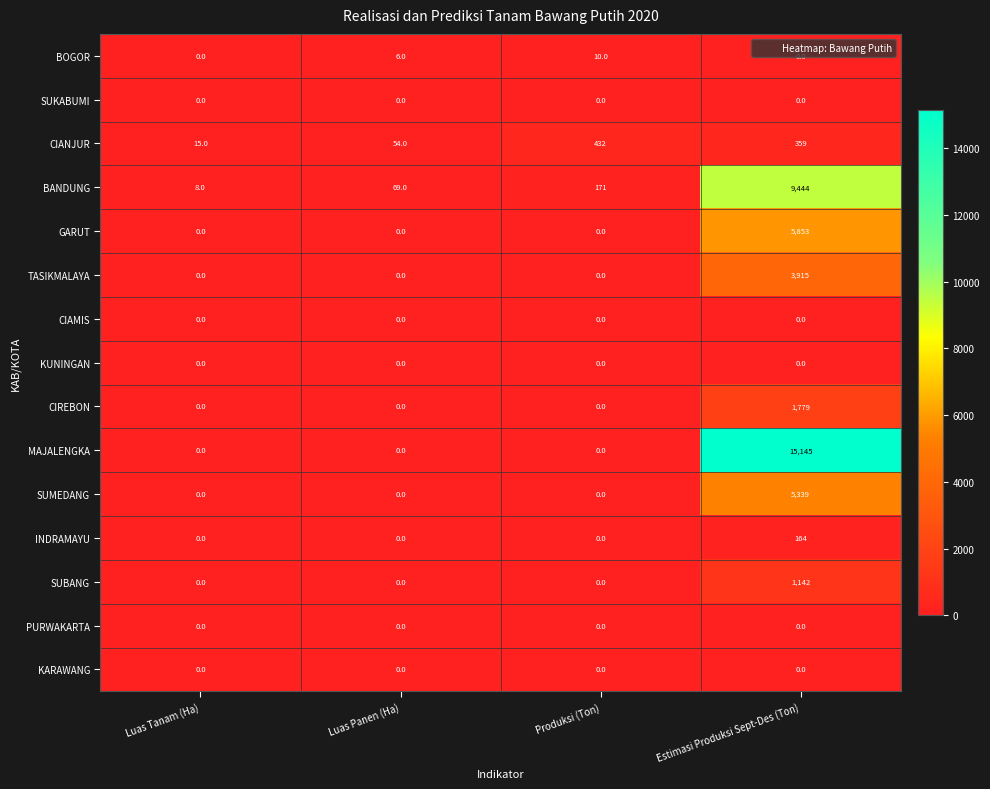

How many categories are shown in the chart?

4